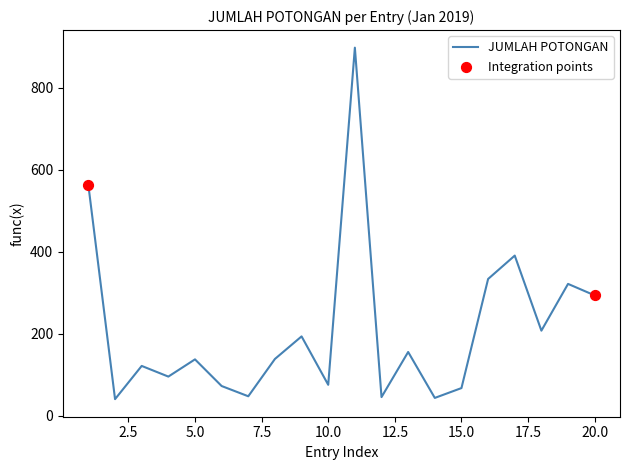

What is the minimum value shown in the chart?

41